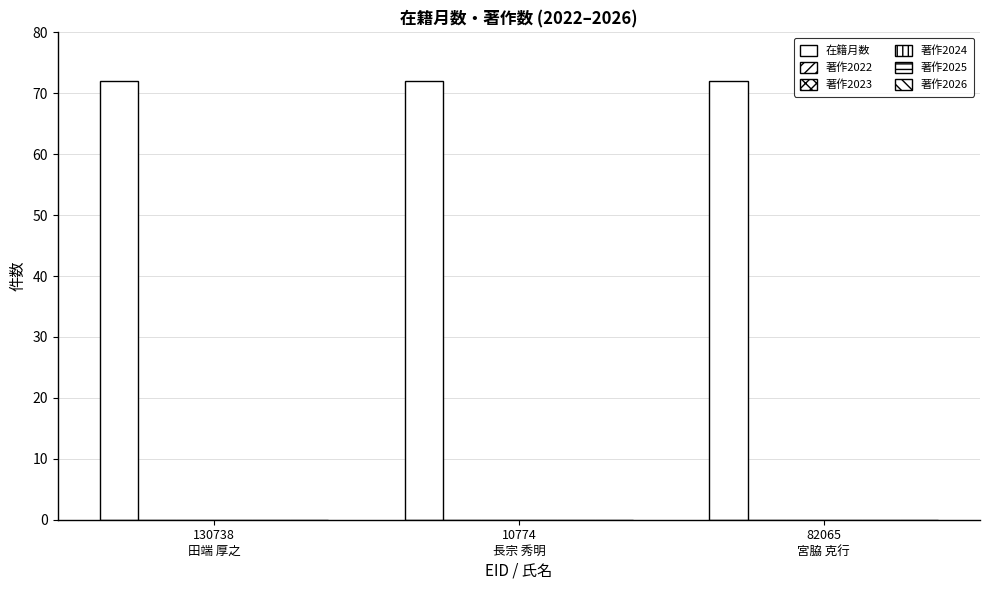

What is the total value across all series at 10774
長宗 秀明?

72